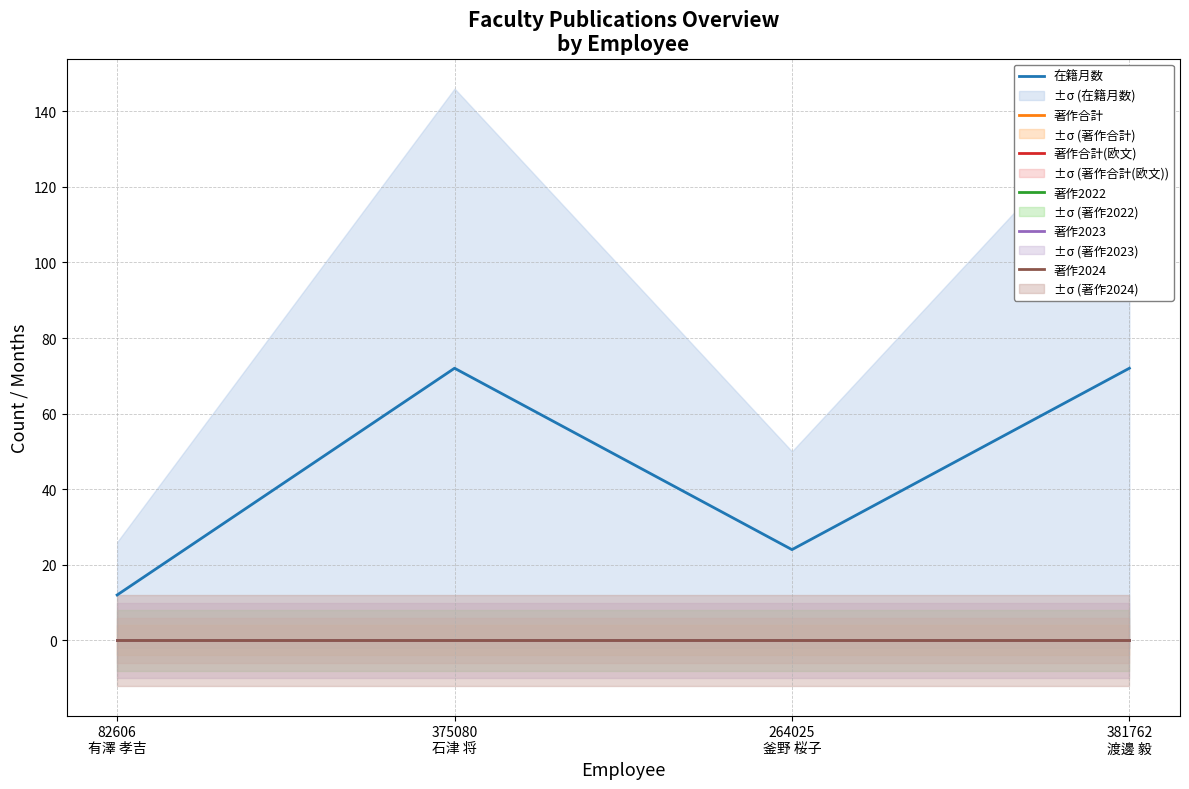

What is the label of the 2nd point from the left?

375080
石津 将